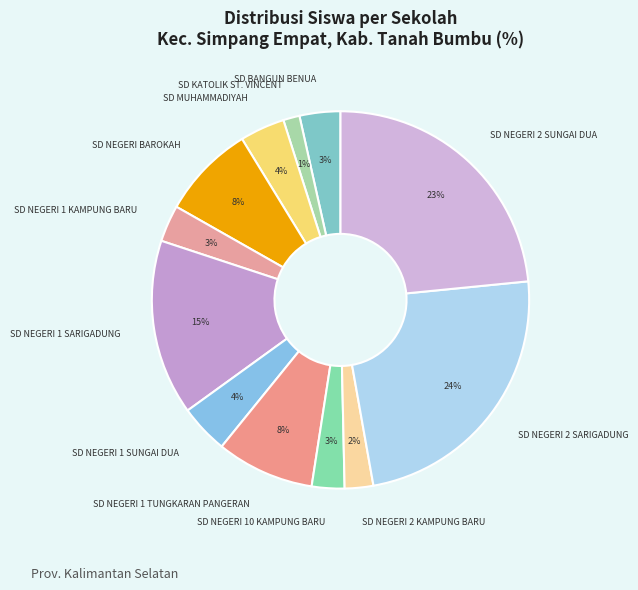

To the nearest percent, what is the difference between the SD NEGERI 2 KAMPUNG BARU and SD BANGUN BENUA slice percentages?

1%